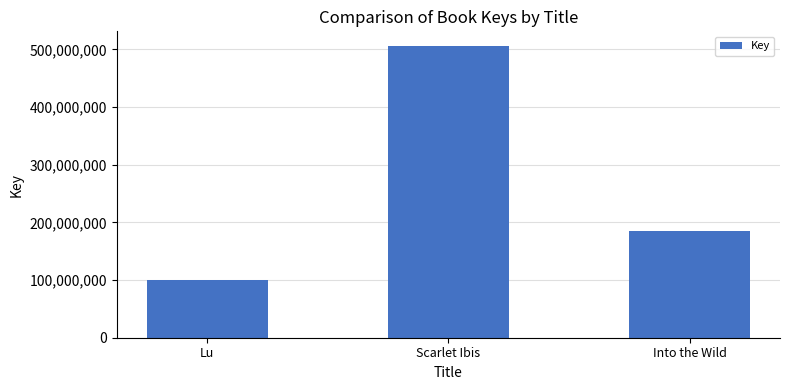

What is the sum of the values at Scarlet Ibis and Lu?

606411561